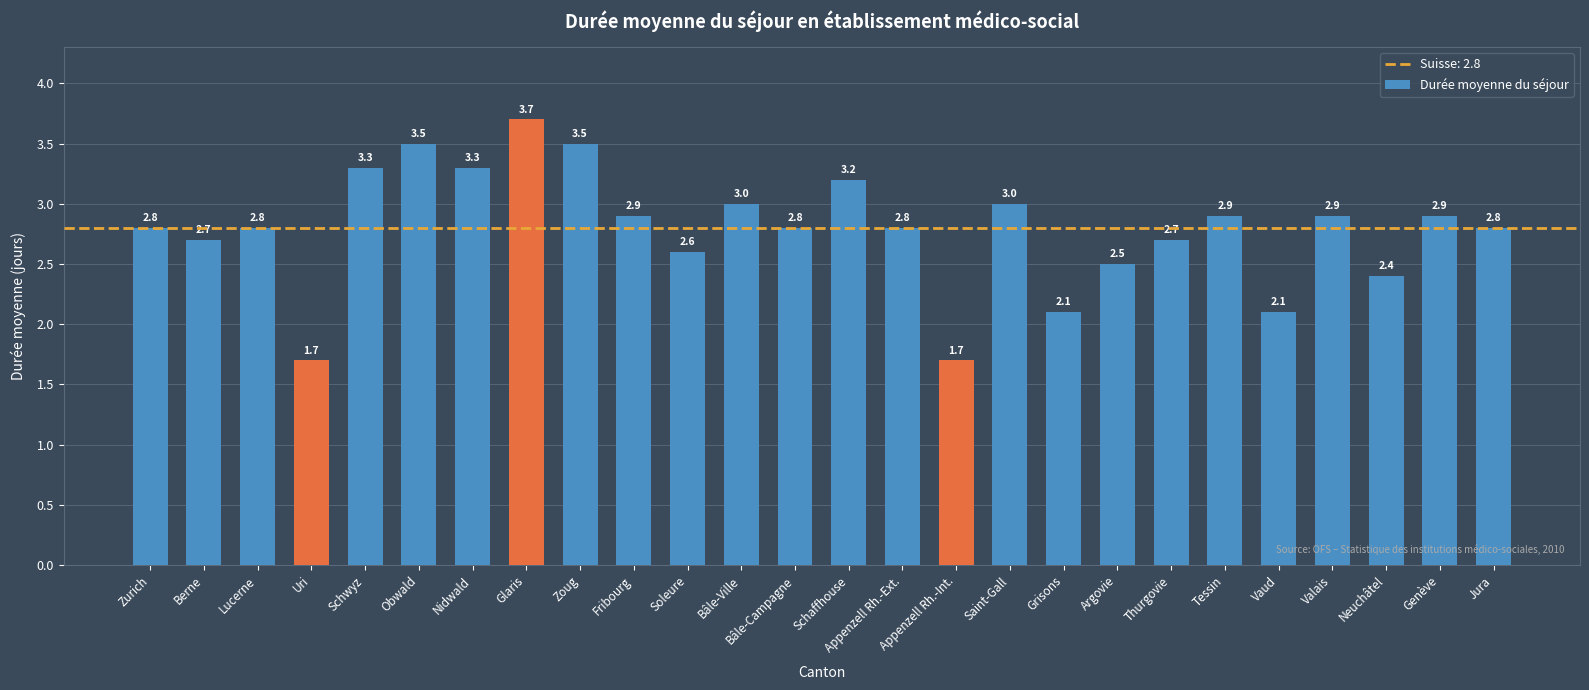

Which category has the highest value across all series?

Glaris